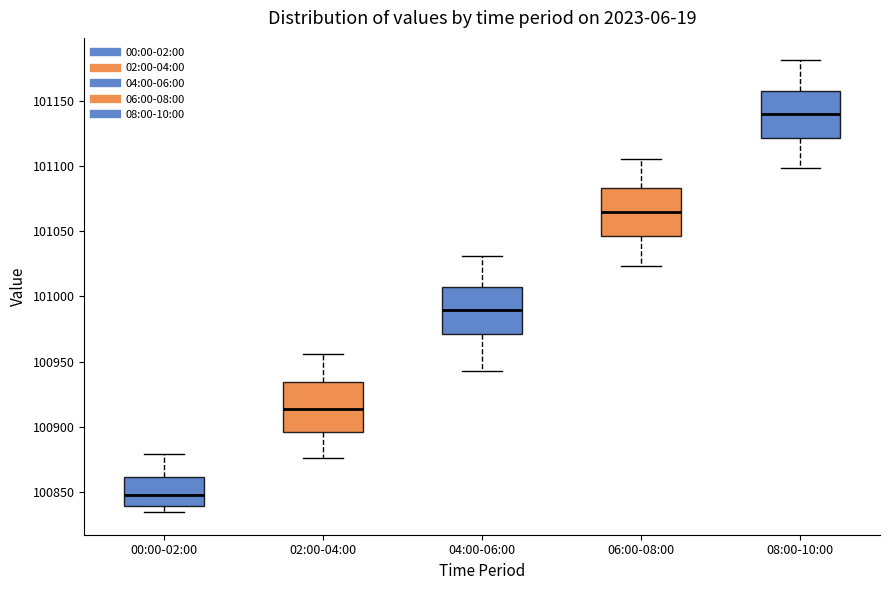

Reading left to right, transcribe this box plot: for each box, give where its median line is, the range the box spans, and where its two whiskers end, as read against the y-axis. The values are not printed on the chart, so give them approximately, as read against the axis.

00:00-02:00: median 100850, box 100840 to 100860, whiskers 100835 to 100880
02:00-04:00: median 100915, box 100895 to 100935, whiskers 100875 to 100955
04:00-06:00: median 100990, box 100970 to 101005, whiskers 100945 to 101030
06:00-08:00: median 101065, box 101045 to 101085, whiskers 101025 to 101105
08:00-10:00: median 101140, box 101120 to 101155, whiskers 101100 to 101180